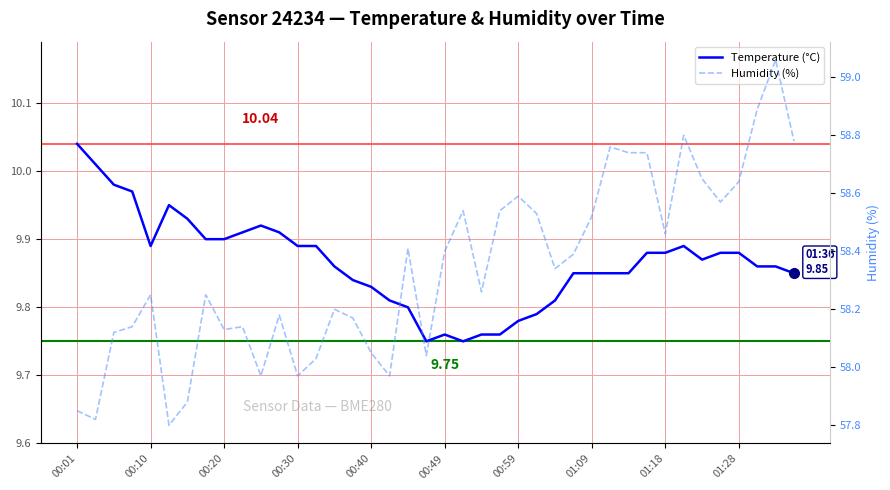

What are all the series names shown in the legend?

Temperature (°C), Humidity (%)